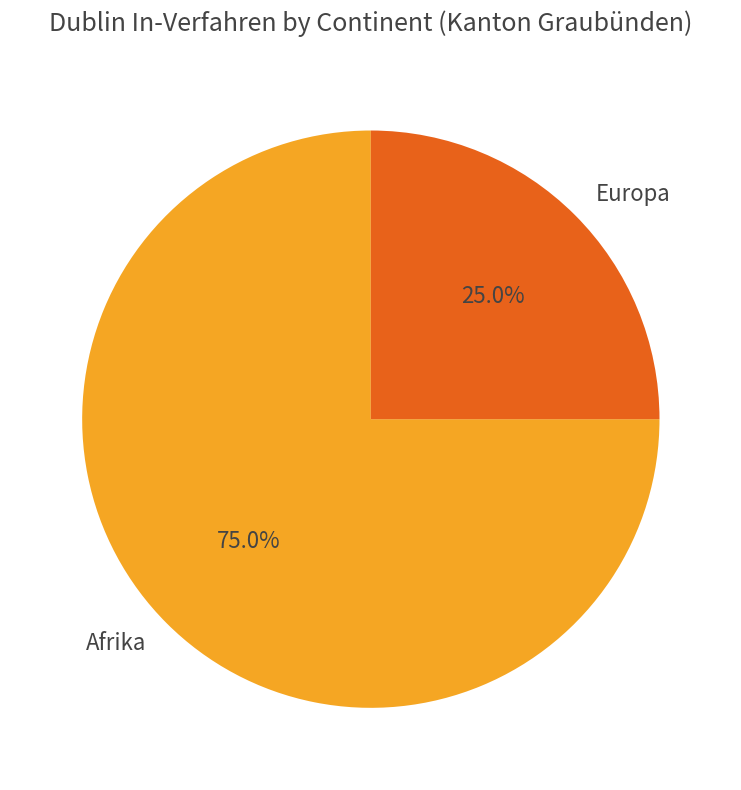

To the nearest percent, what is the average slice percentage?

50%